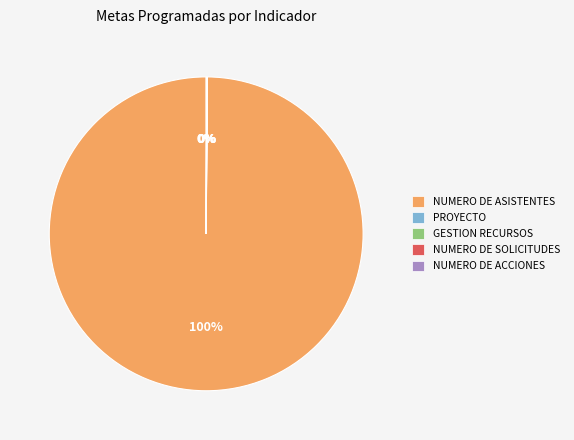

Is there a majority slice in this chart?

Yes